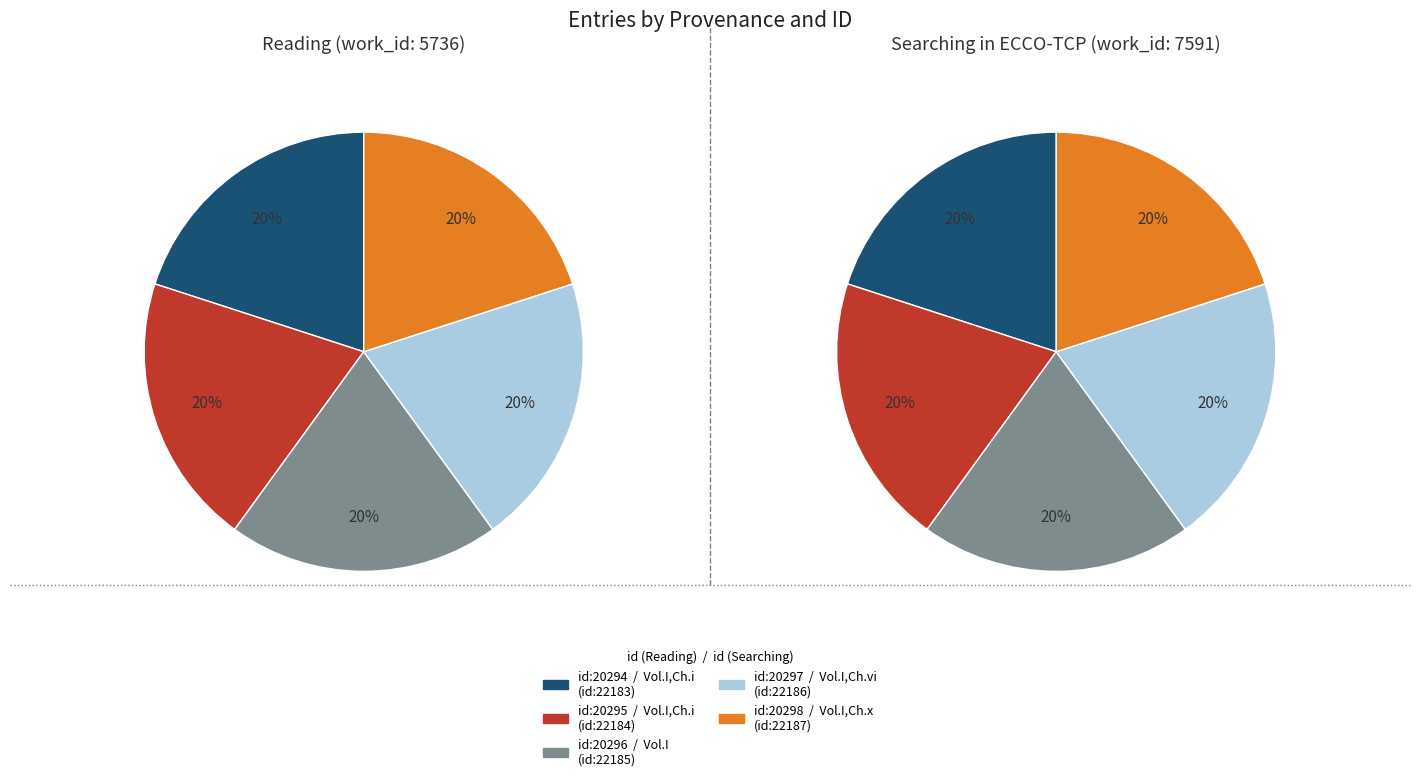

Is Searching in ECCO-TCP the majority of the pie?

No